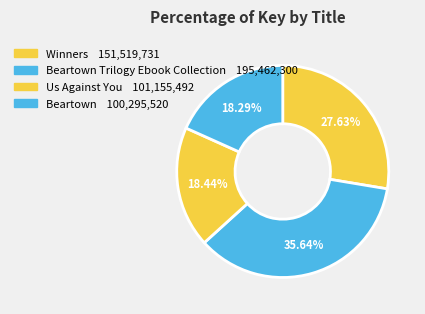

How many slices are in this pie chart?

4